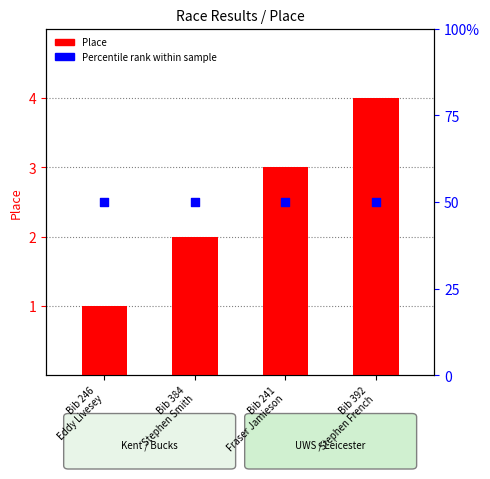

What are all the series names shown in the legend?

Place, Percentile rank